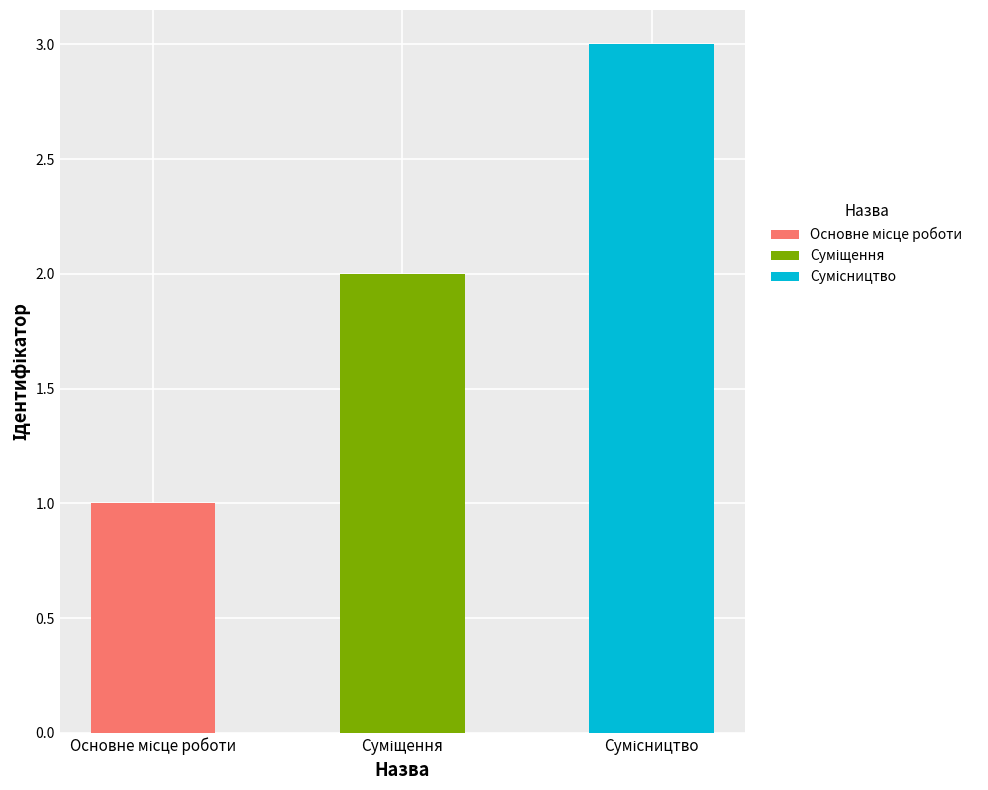

The chart shows a value of 2 at Основне місце роботи. True or false?

False